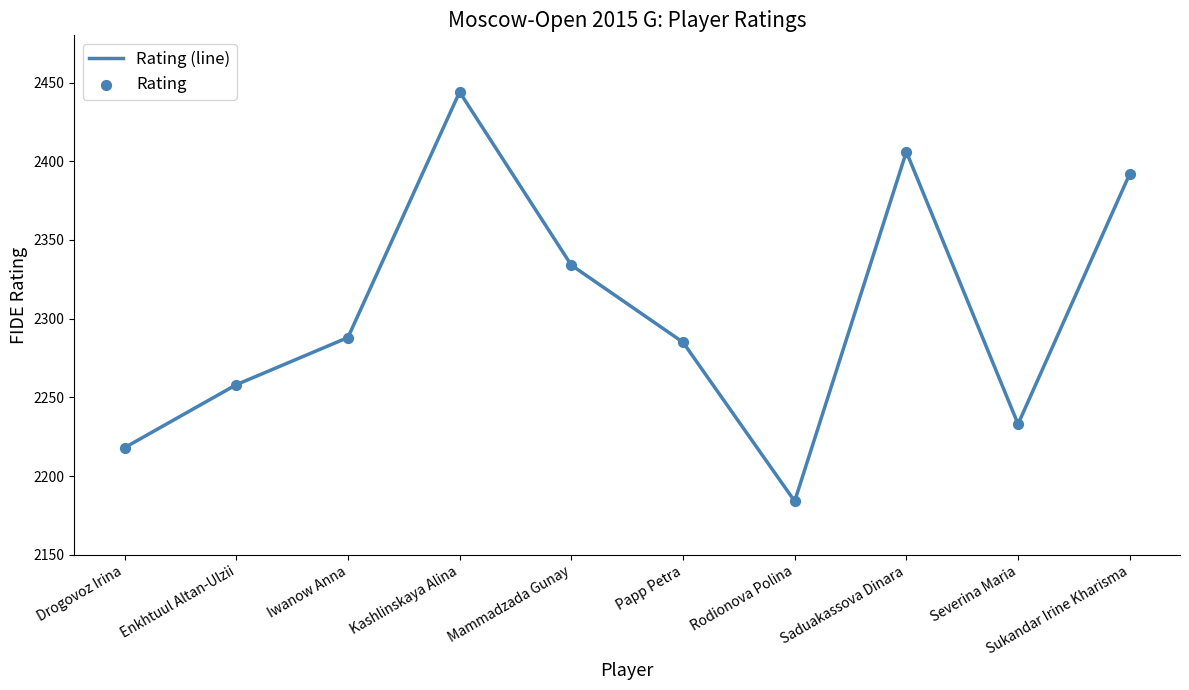

Is it true that the value at Drogovoz Irina is 3942?

False